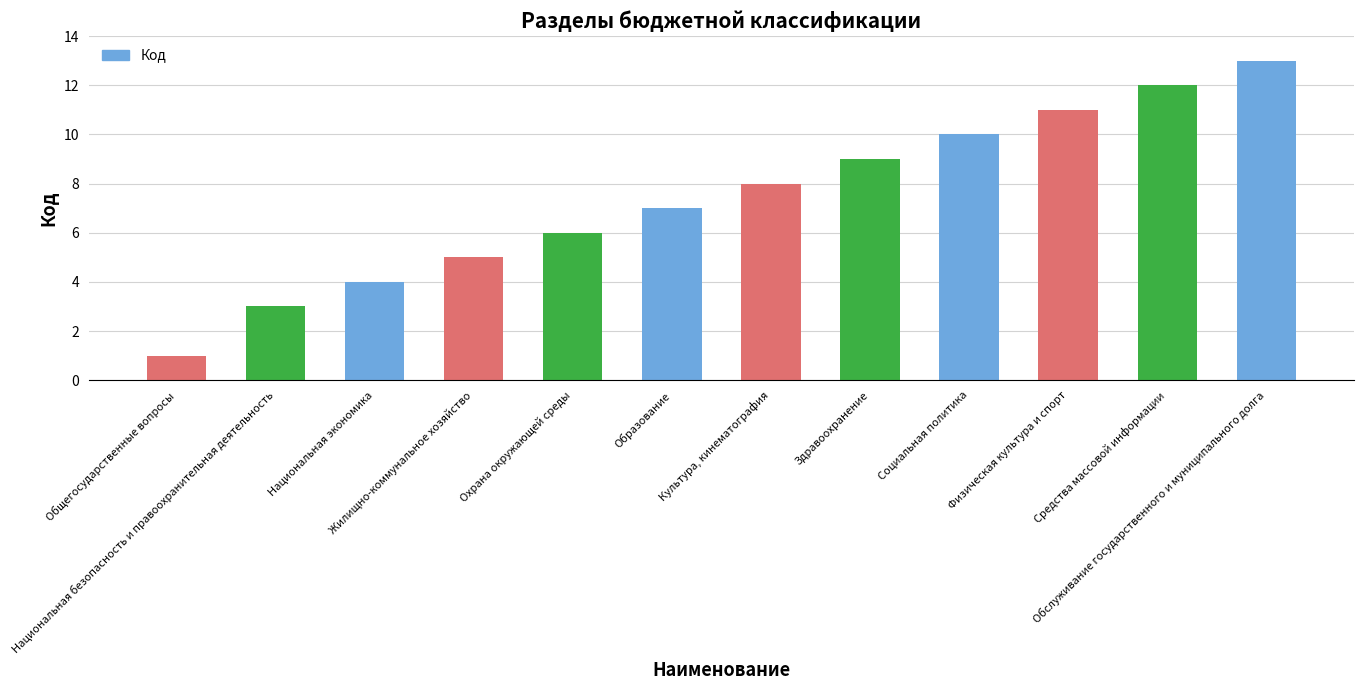

What is the greatest value displayed?

13